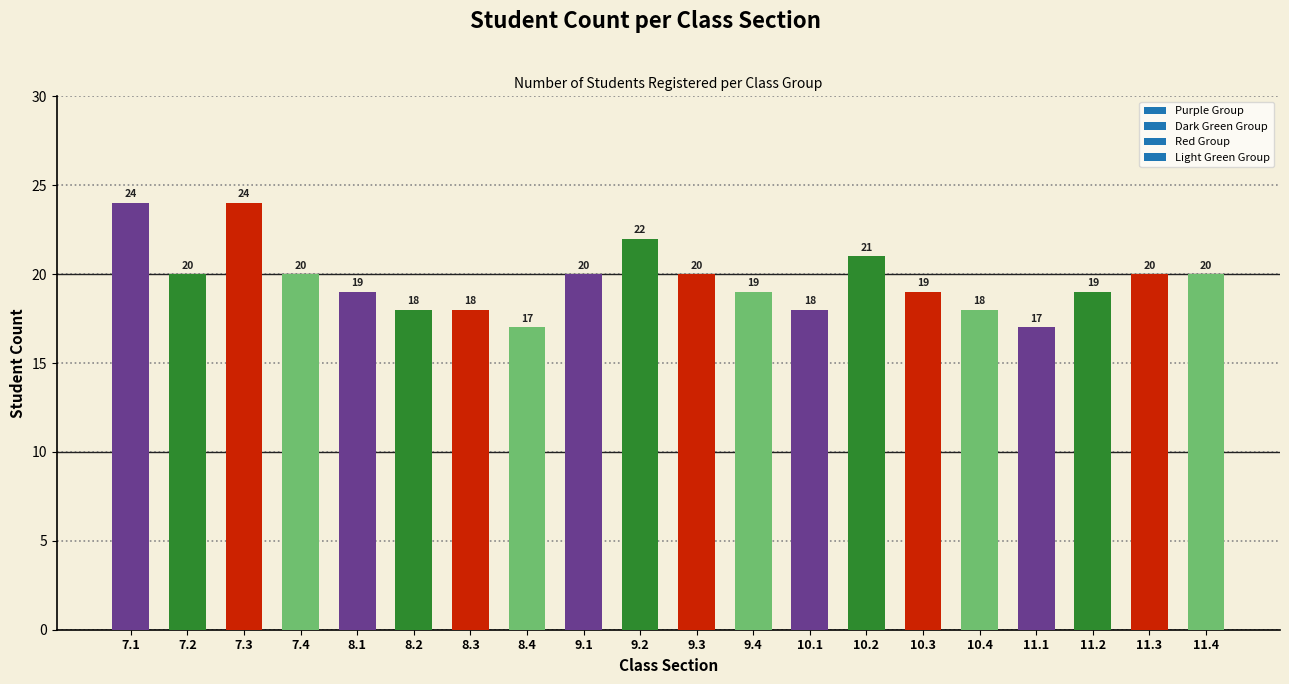

What is the maximum value shown in the chart?

24